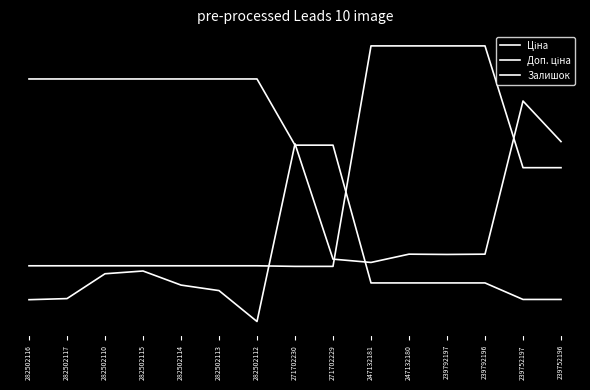

Reading left to right, transcribe all the data shown in this chart.

Ціна: 1.0	1.0	1.0	1.0	1.0	1.0	1.0	0.7	0.7	0.1	0.1	0.1	0.1	0.0	0.0
Доп. ціна: 0.2	0.2	0.2	0.2	0.2	0.2	0.2	0.1	0.1	1.1	1.1	1.1	1.1	0.6	0.6
Залишок: -0.0	0.0	0.1	0.1	0.1	0.0	-0.1	0.7	0.2	0.2	0.2	0.2	0.2	0.9	0.7